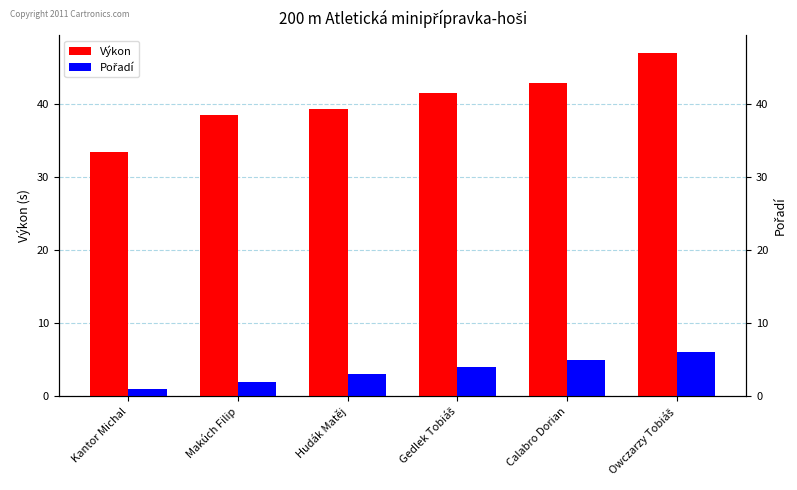

What is the minimum value shown in the chart?

1.0